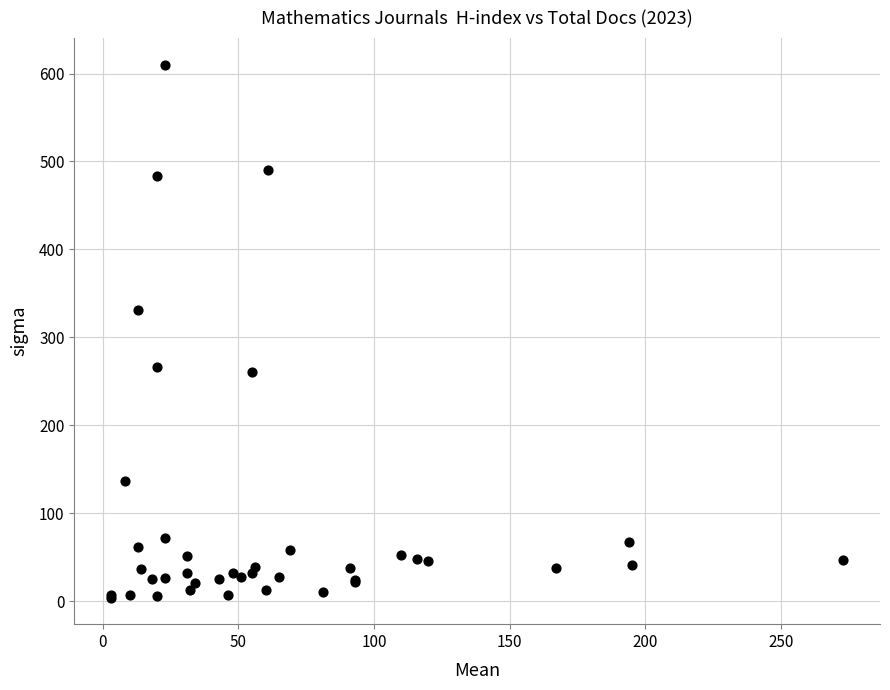

What Y value in the scatter plot is closest to 307?

331